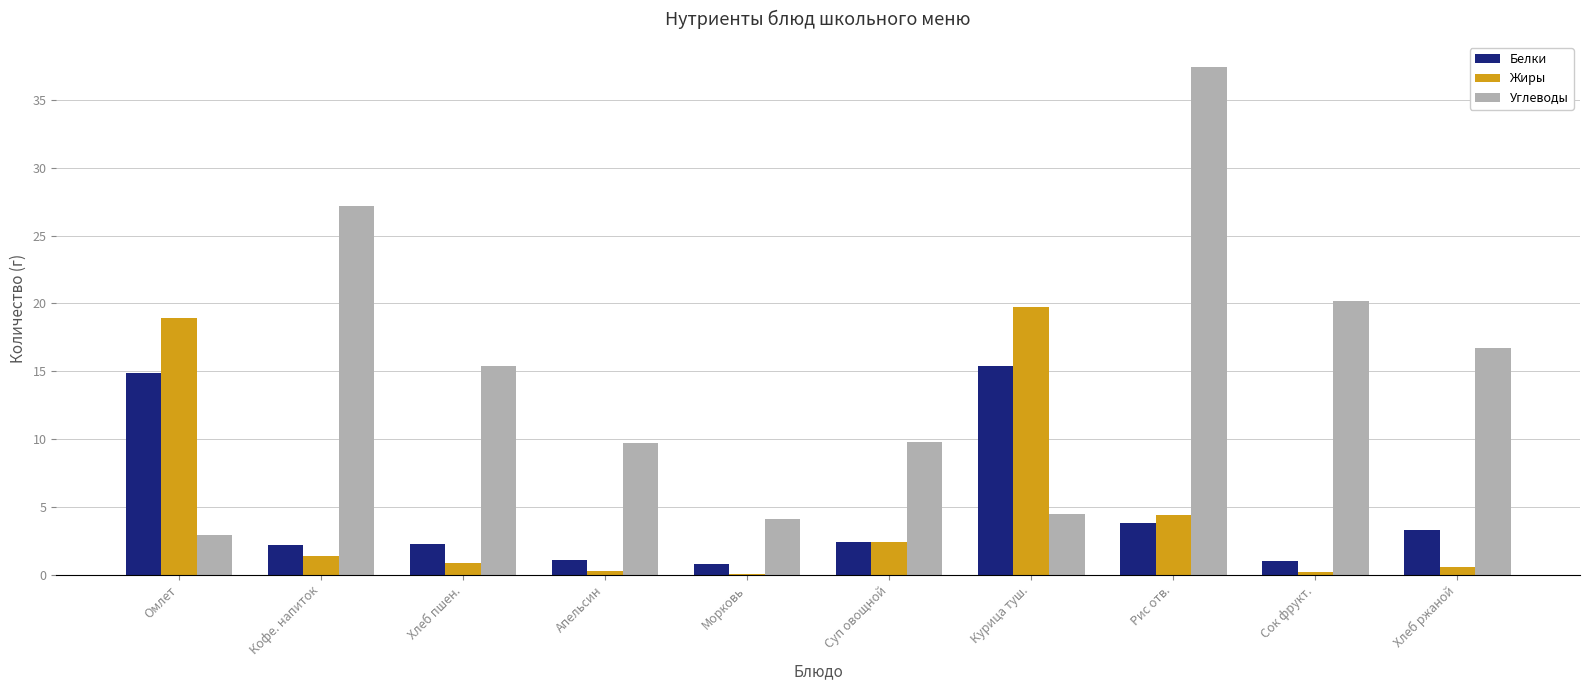

Is the value of Жиры at Морковь greater than the value of Углеводы at Морковь?

No